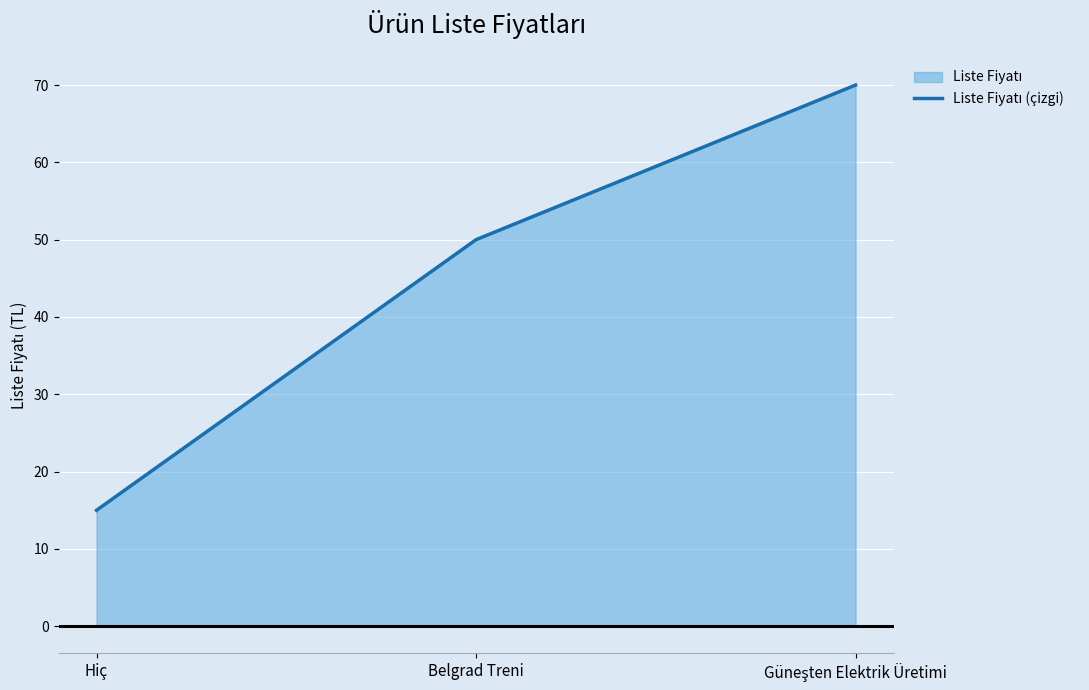

At which label is the value closest to 42?

Belgrad Treni